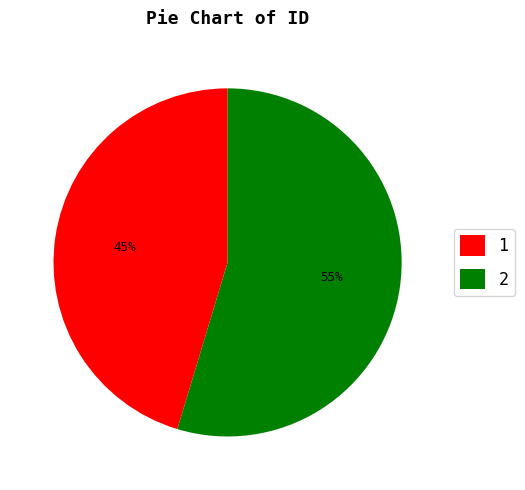

Rank the categories by value from highest to lowest.

2, 1